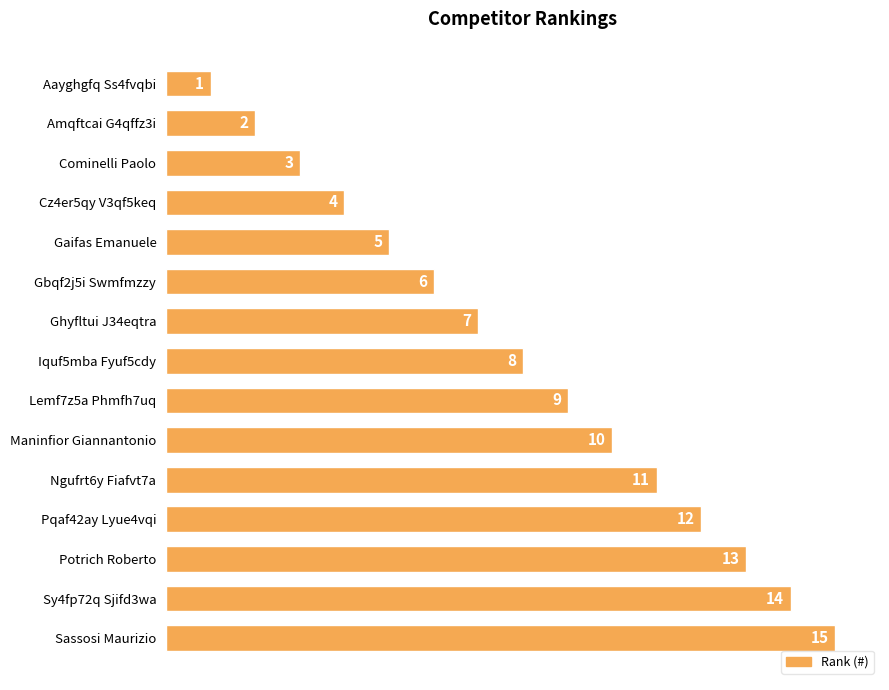

What is the sum of the values at Aayghgfq Ss4fvqbi and Cominelli Paolo?

4